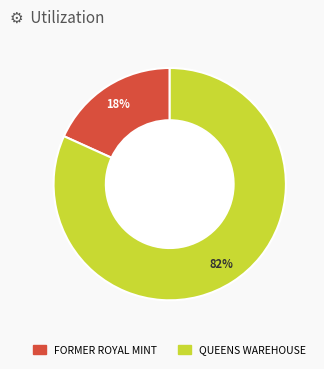

Count the number of slices in the pie.

2